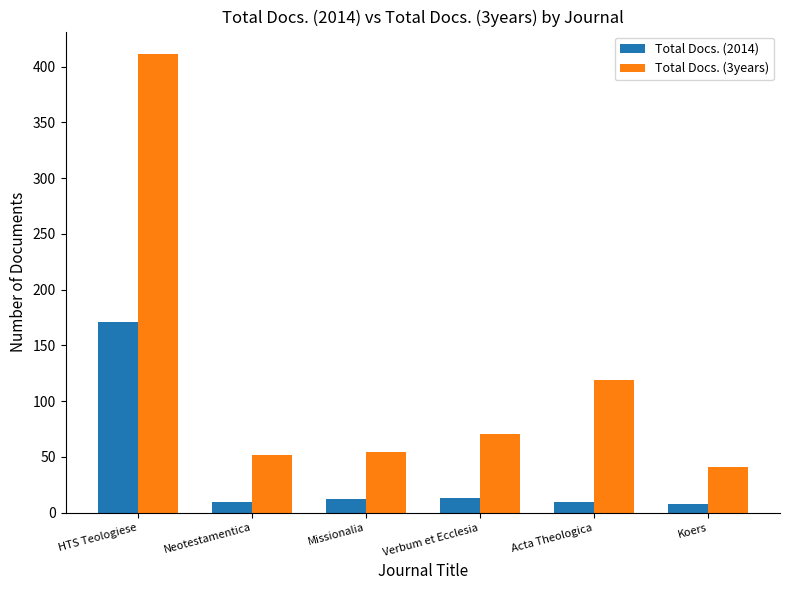

Rank the series at Neotestamentica from highest to lowest value.

Total Docs. (3years), Total Docs. (2014)